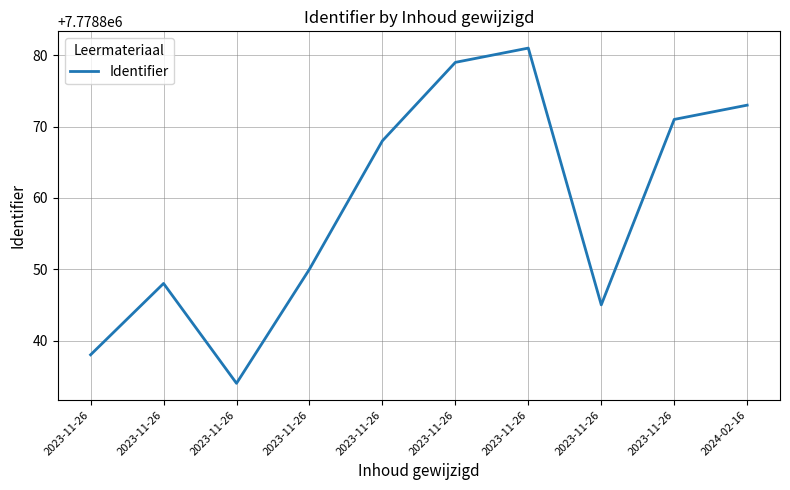

Does the chart have visible grid lines?

Yes